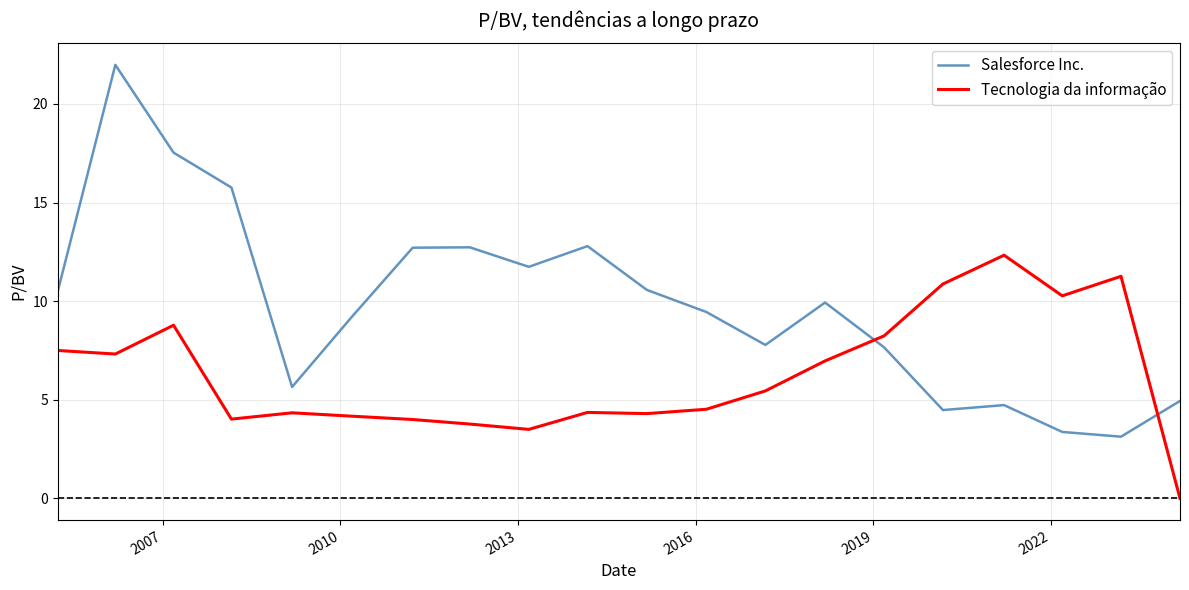

What is the highest value of the Tecnologia da informação series?

12.3